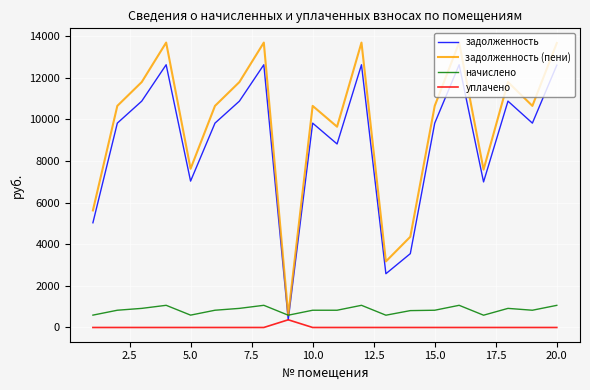

Rank the series by their maximum value, from highest to lowest.

задолженность (пени), задолженность, начислено, уплачено